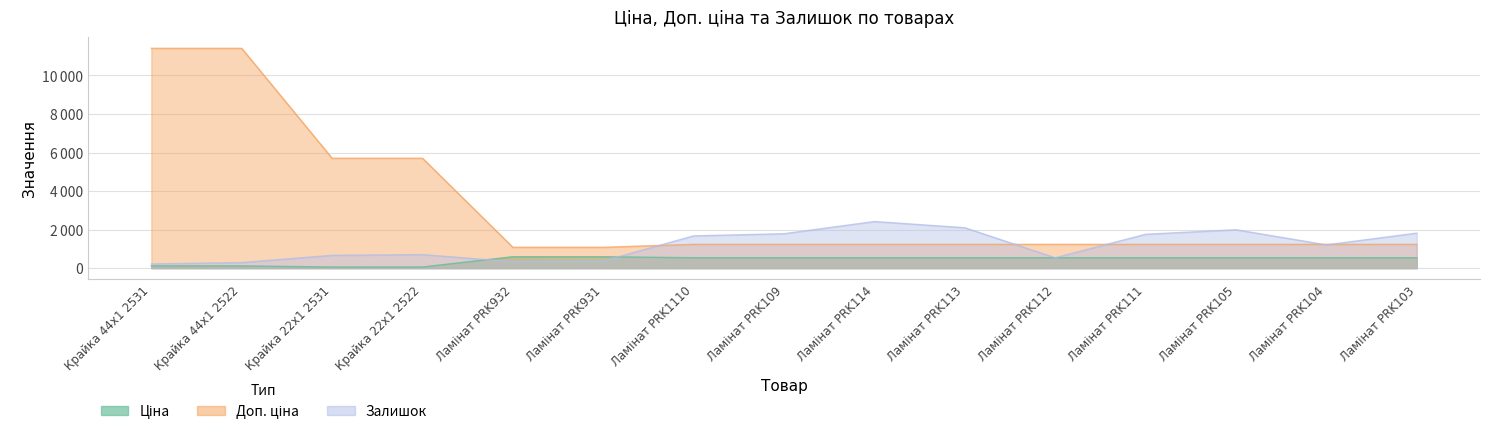

At how many categories does at least one series exceed 3625?

4